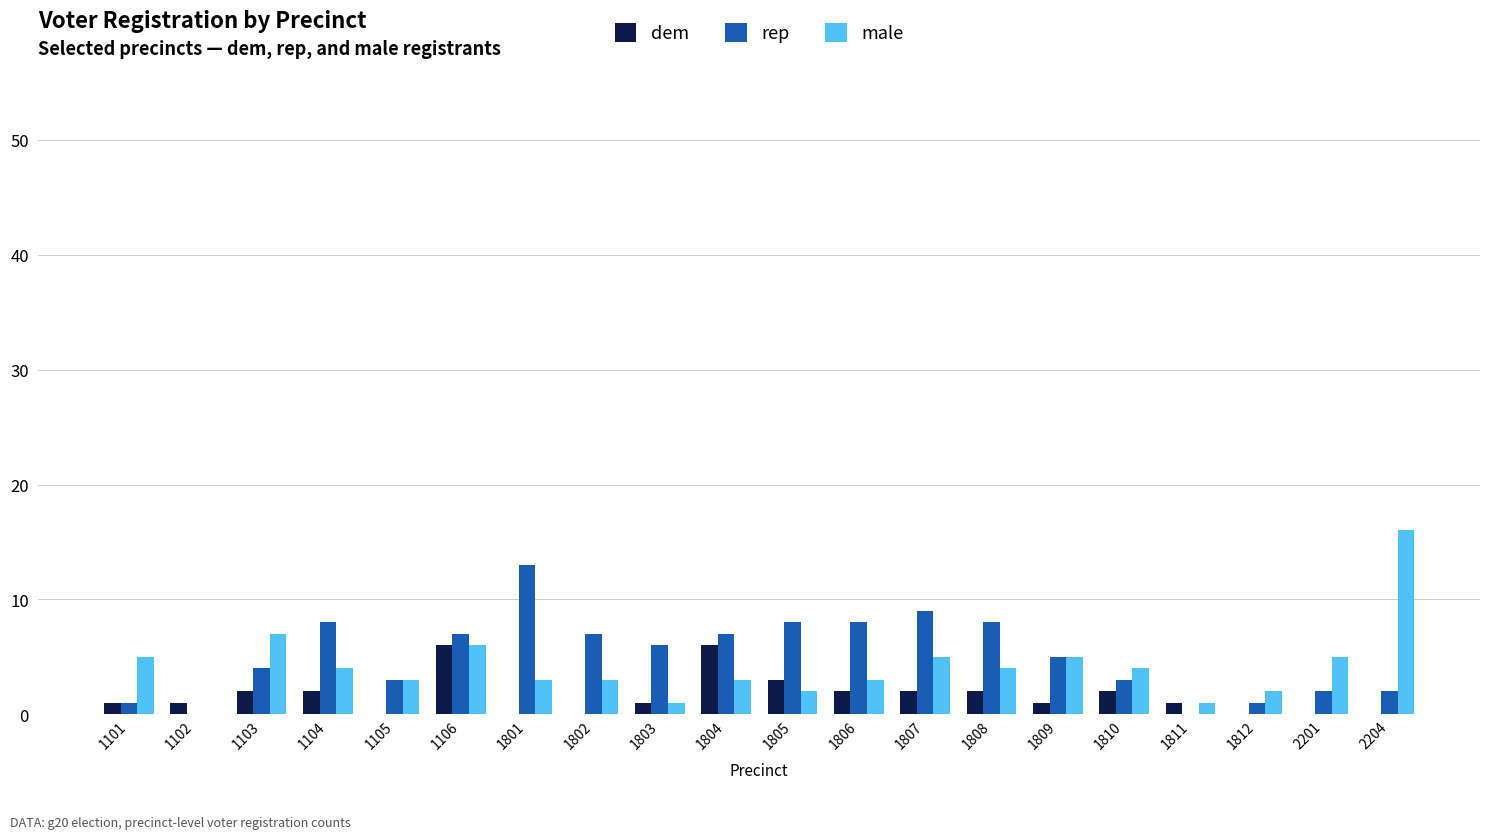

Count the number of categories in the chart.

20